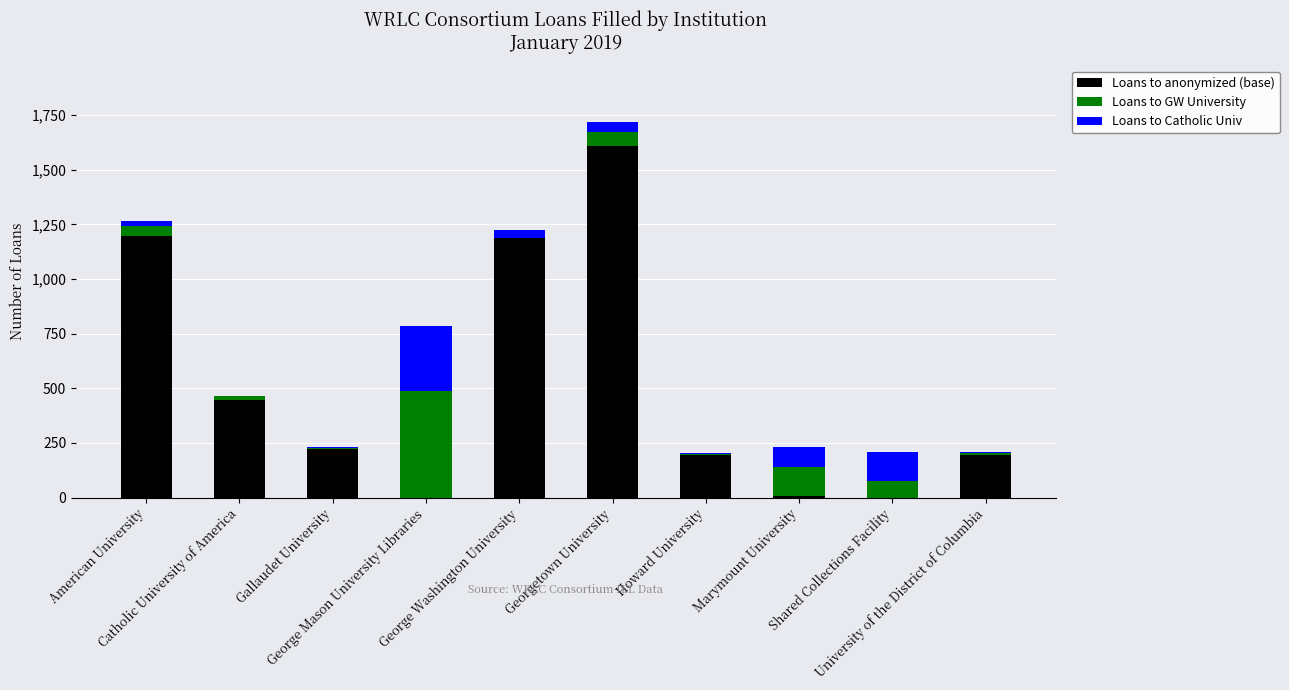

What is the highest value of the Loans to anonymized (base) series?

1610